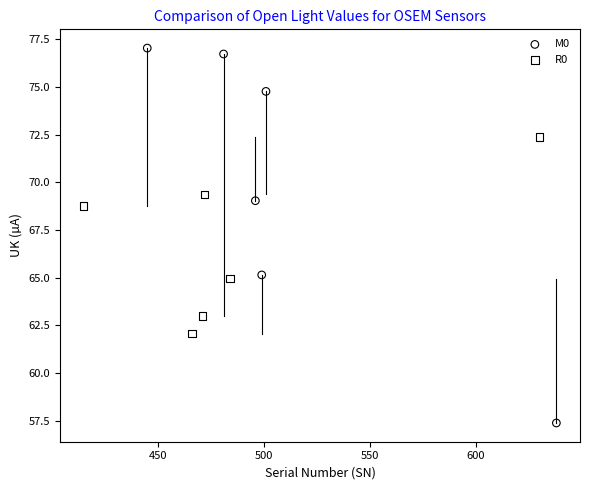

Which series contains the highest Y value?

M0